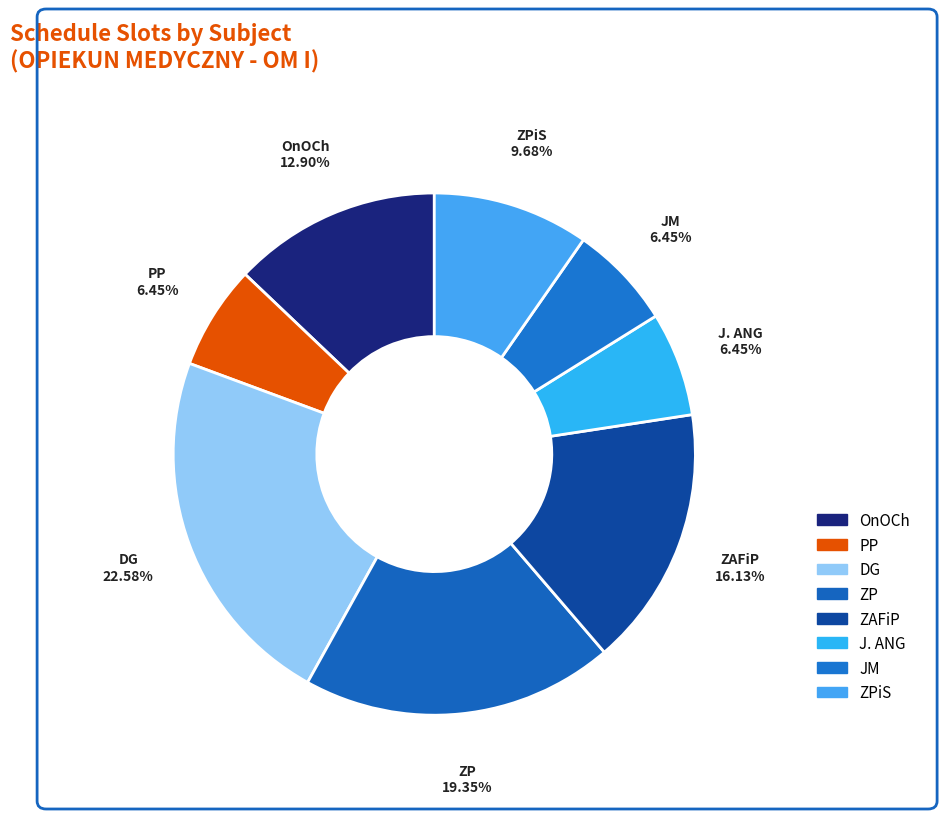

Count the number of slices in the pie.

8